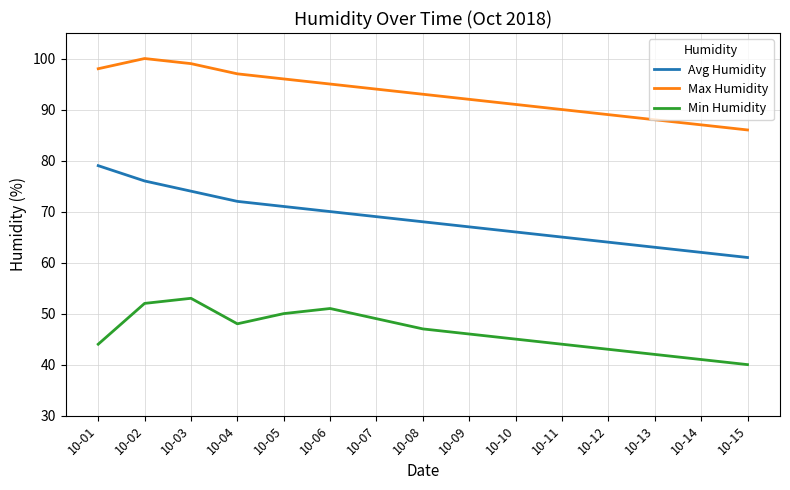

The value of Avg Humidity at 10-03 is 74. True or false?

True